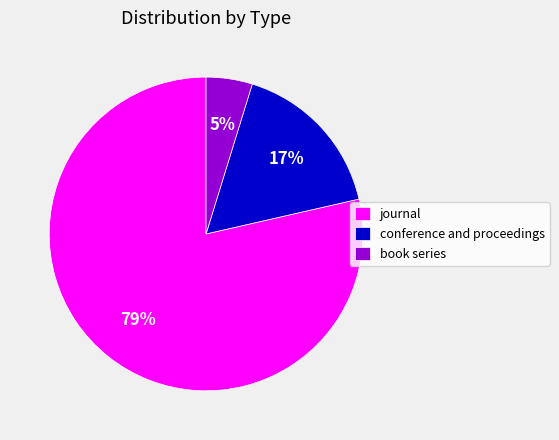

Rank the categories by value from lowest to highest.

book series, conference and proceedings, journal